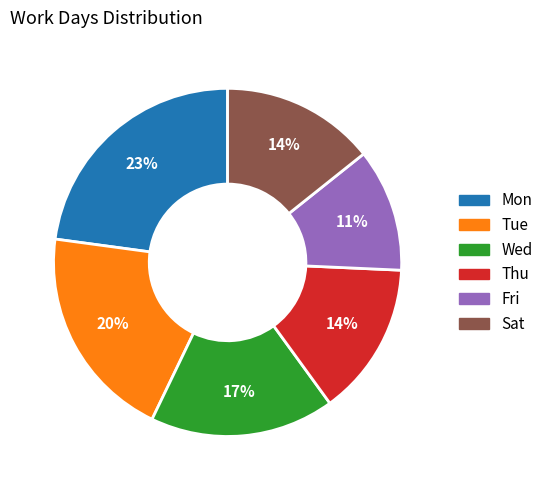

To the nearest percent, what is the average slice percentage?

17%